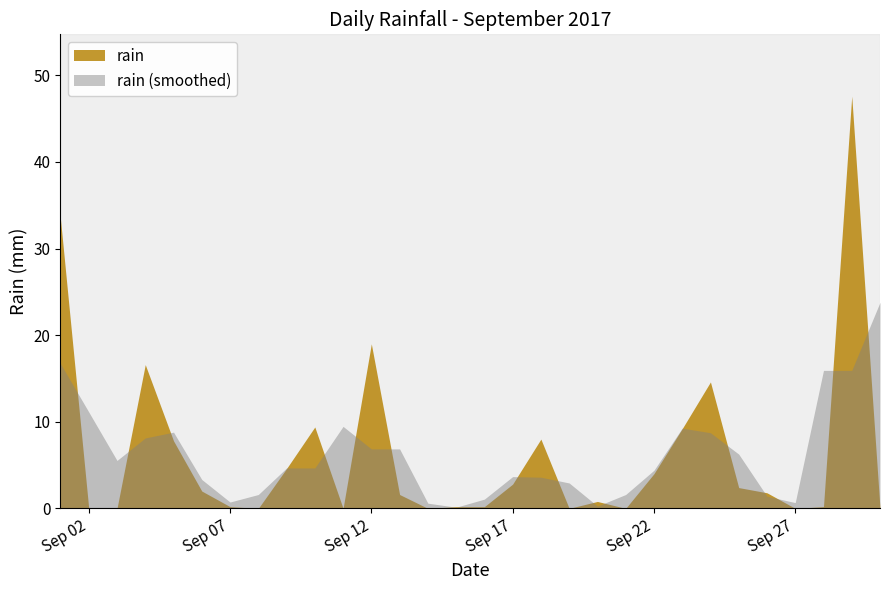

Is it true that the value at 2017-09-30 is 0.0?

True